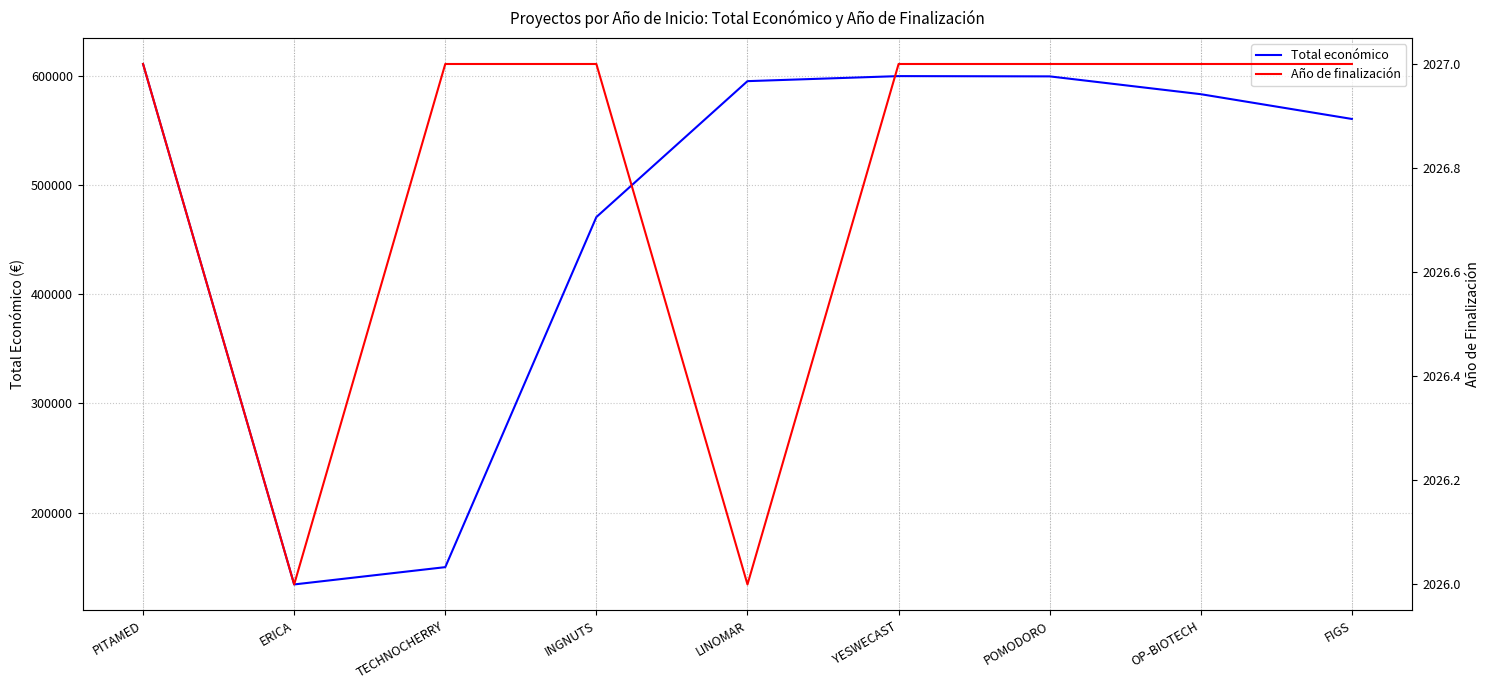

How many lines are shown in the chart?

2